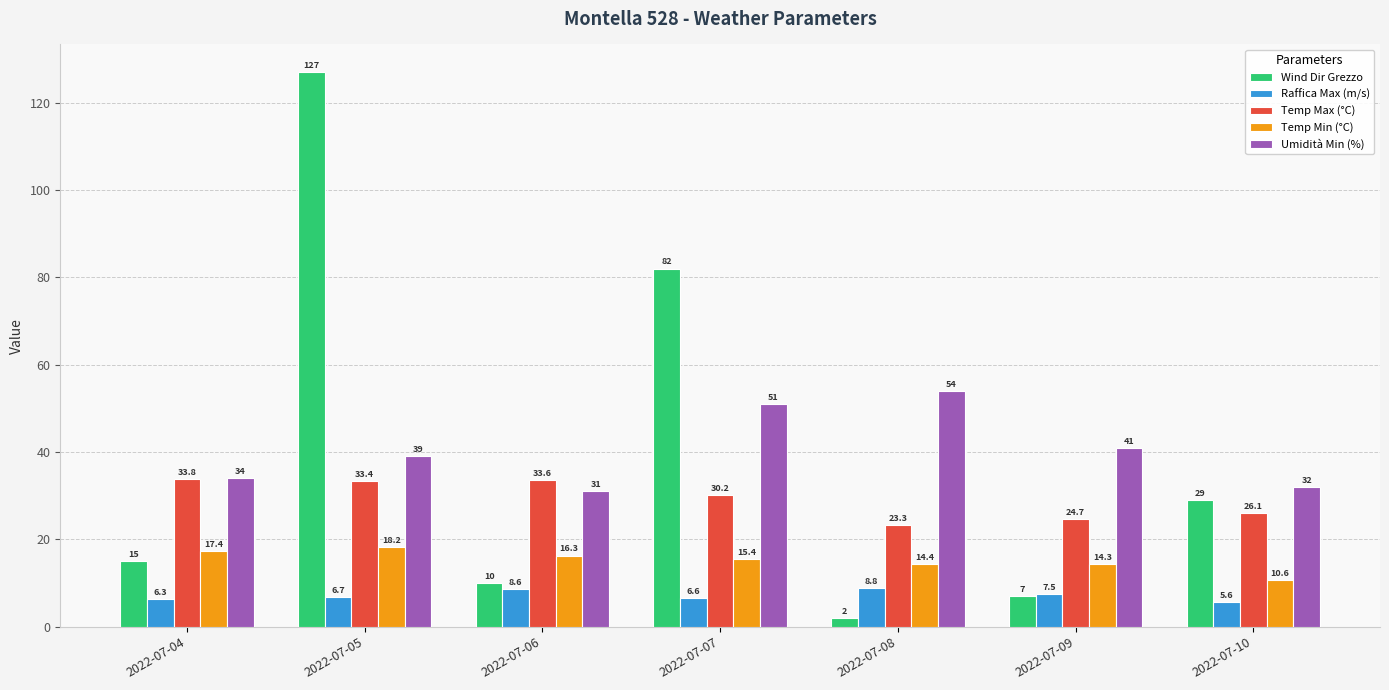

What is the minimum value shown in the chart?

2.0